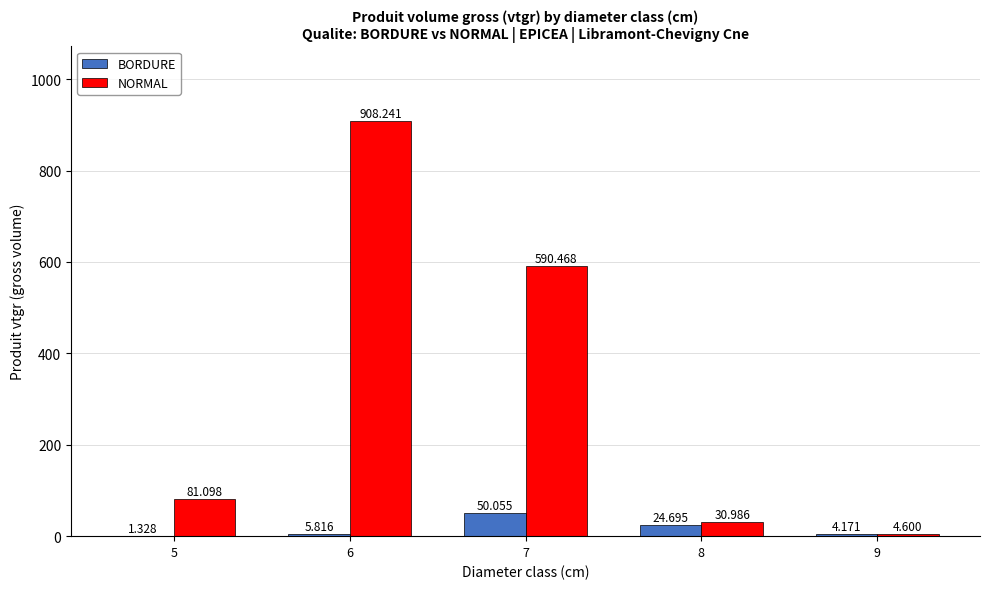

Which series changed the most between 5 and 9?

NORMAL